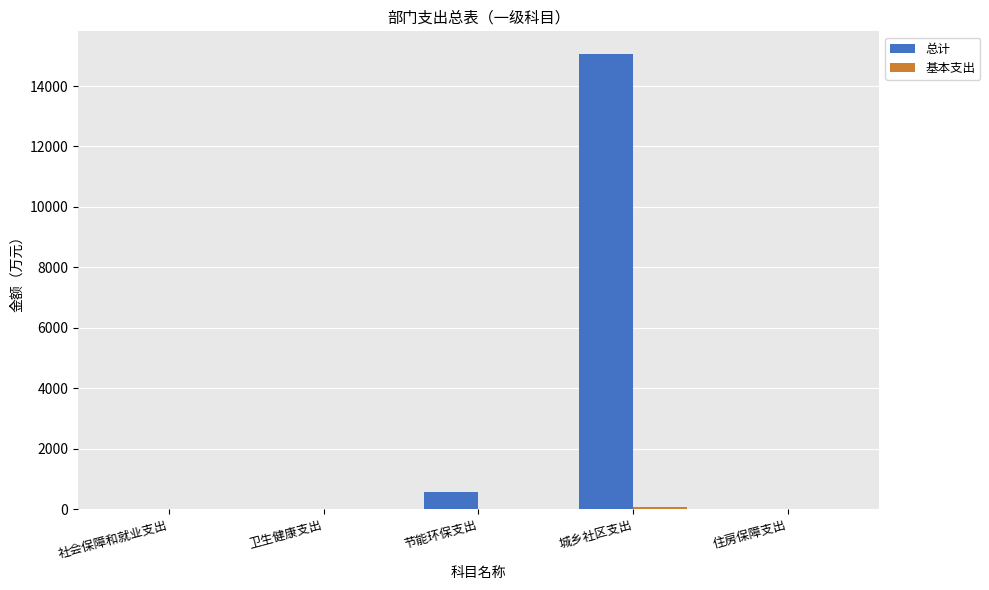

Where is 总计 nearest to the value 7530?

节能环保支出